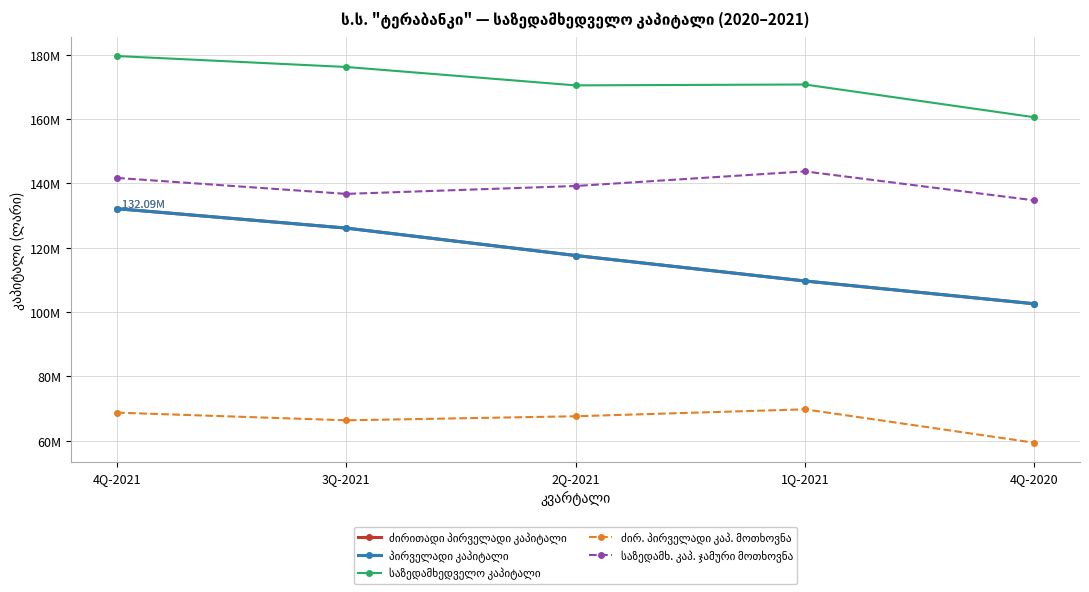

Where does the საზედამხ. კაპ. ჯამური მოთხოვნა series first go above 139149563?

4Q-2021